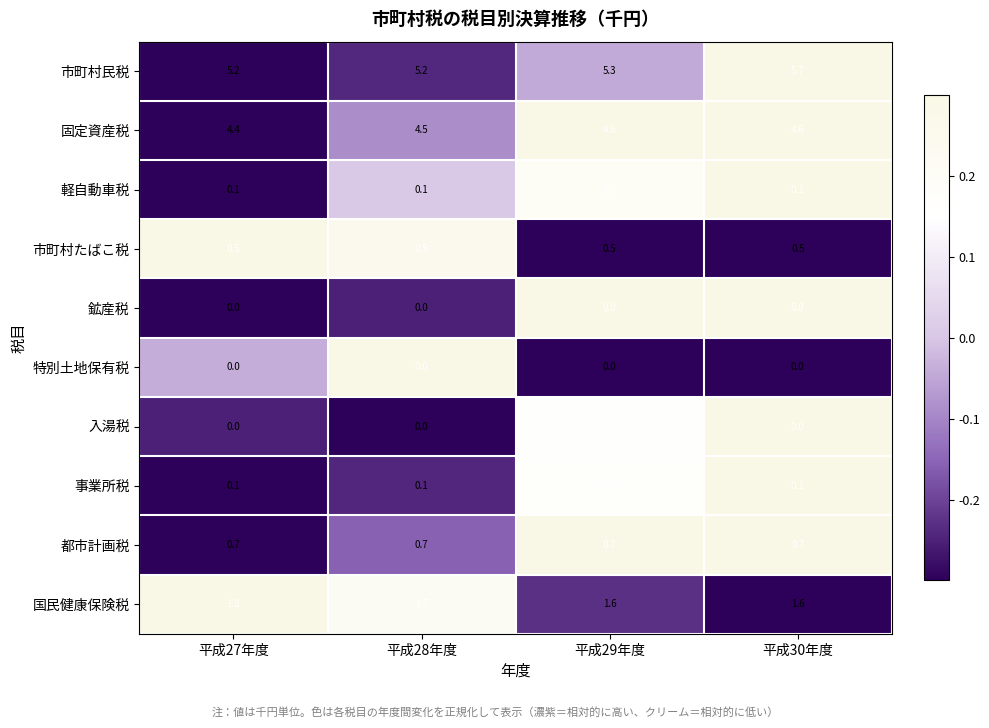

What is the difference between the maximum and minimum values in the 市町村民税 series?

0.5